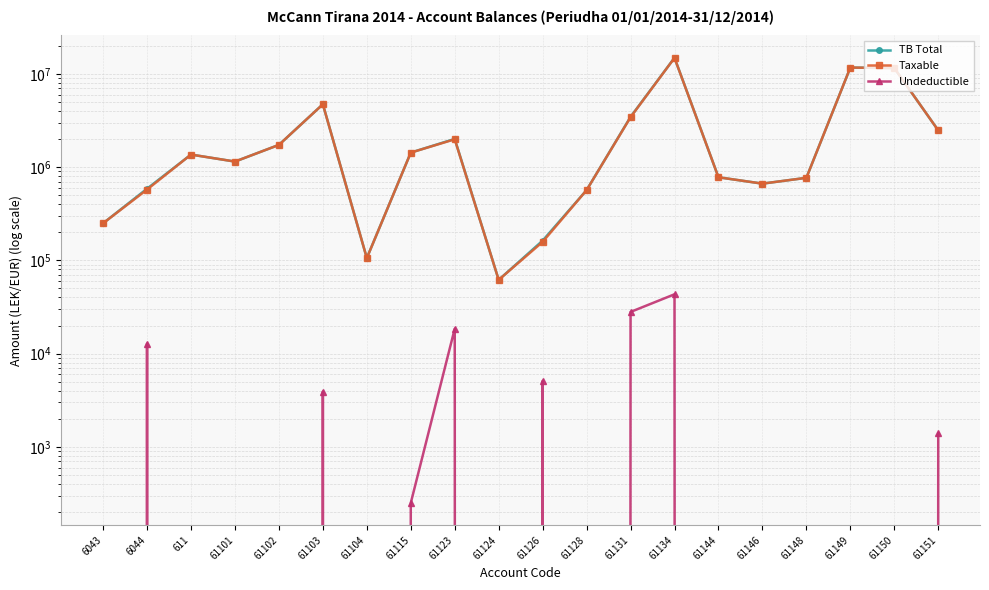

Reading left to right, what are all the values shown in this chart?

TB Total: 250227.1	588118.9	1366068.5	1149043.7	1735151.5	4735066.9	105900.0	1434003.2	2010362.2	61813.2	163090.0	567460.5	3465988.5	14931158.8	779642.1	666085.5	769080.9	11717876.6	11574631.1	2483496.3
Taxable: 250227.1	575296.9	1366068.5	1149043.7	1735151.5	4731146.9	105900.0	1433753.2	1991862.2	61813.2	157990.0	567460.5	3437988.5	14887859.8	779642.1	666085.5	769080.9	11717876.6	11574631.1	2482098.3
Undeductible: 0.0	12822.0	0.0	0.0	0.0	3920.0	0.0	250.0	18500.0	0.0	5100.0	0.0	28000.0	43299.0	0.0	0.0	0.0	0.0	0.0	1398.0